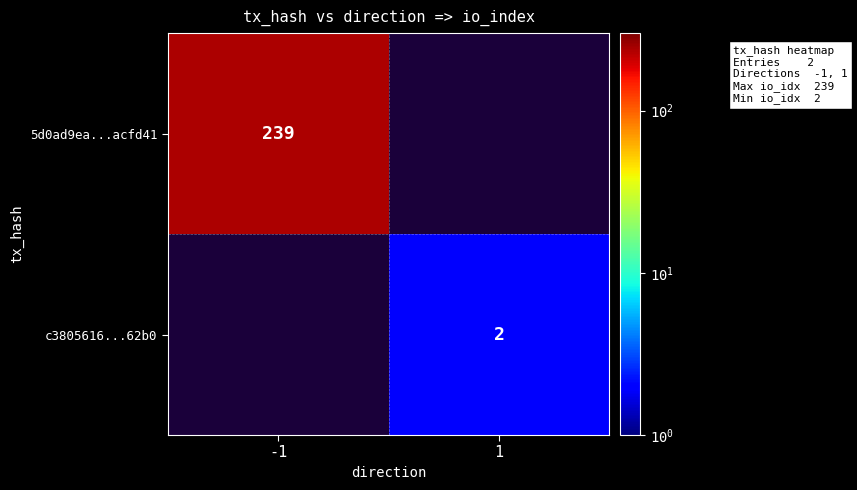

Is it true that 5d0ad9ea...acfd41 equals 239 at -1?

True